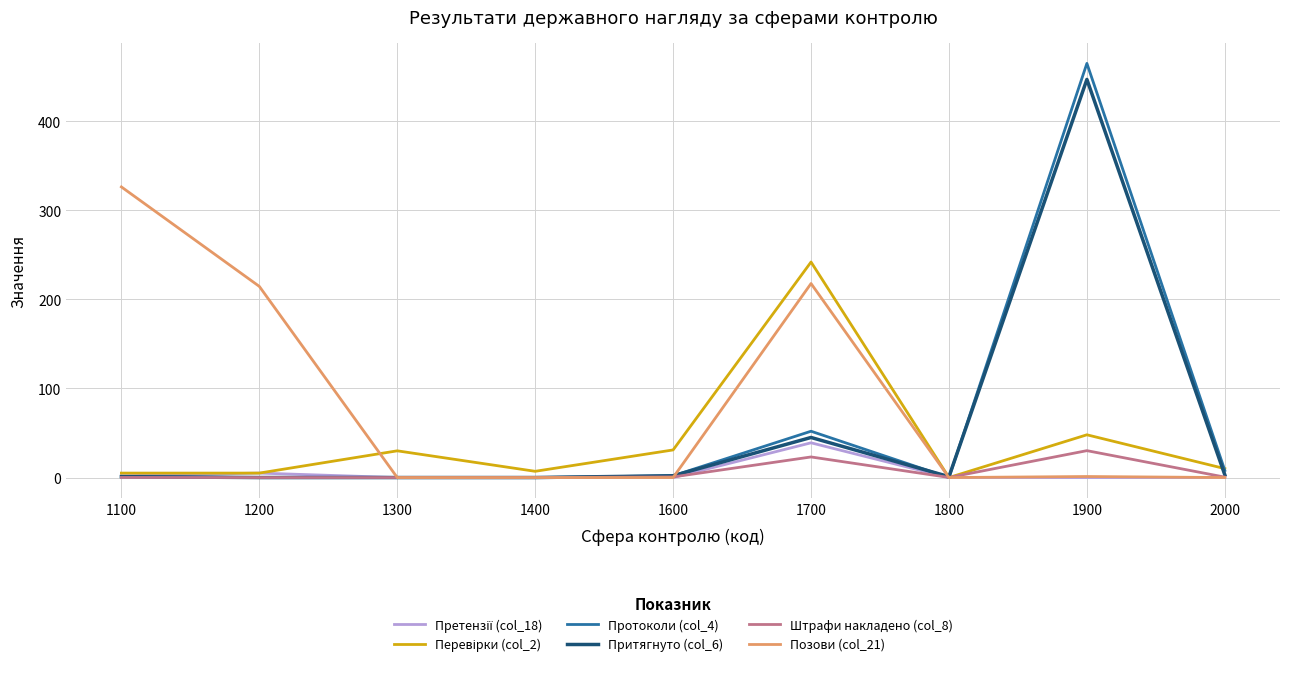

Which series has the widest spread of values?

Протоколи (col_4)